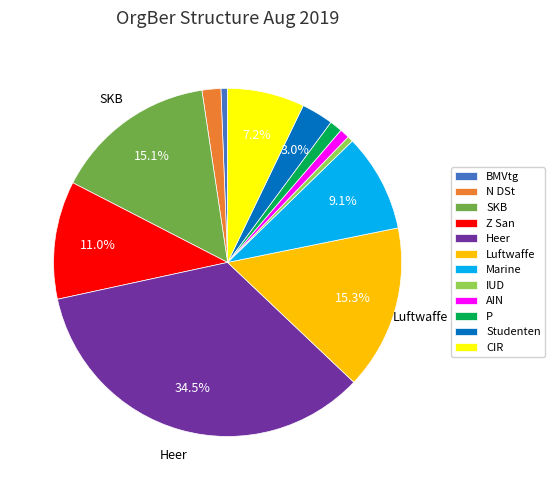

Which has a higher value, N DSt or SKB?

SKB